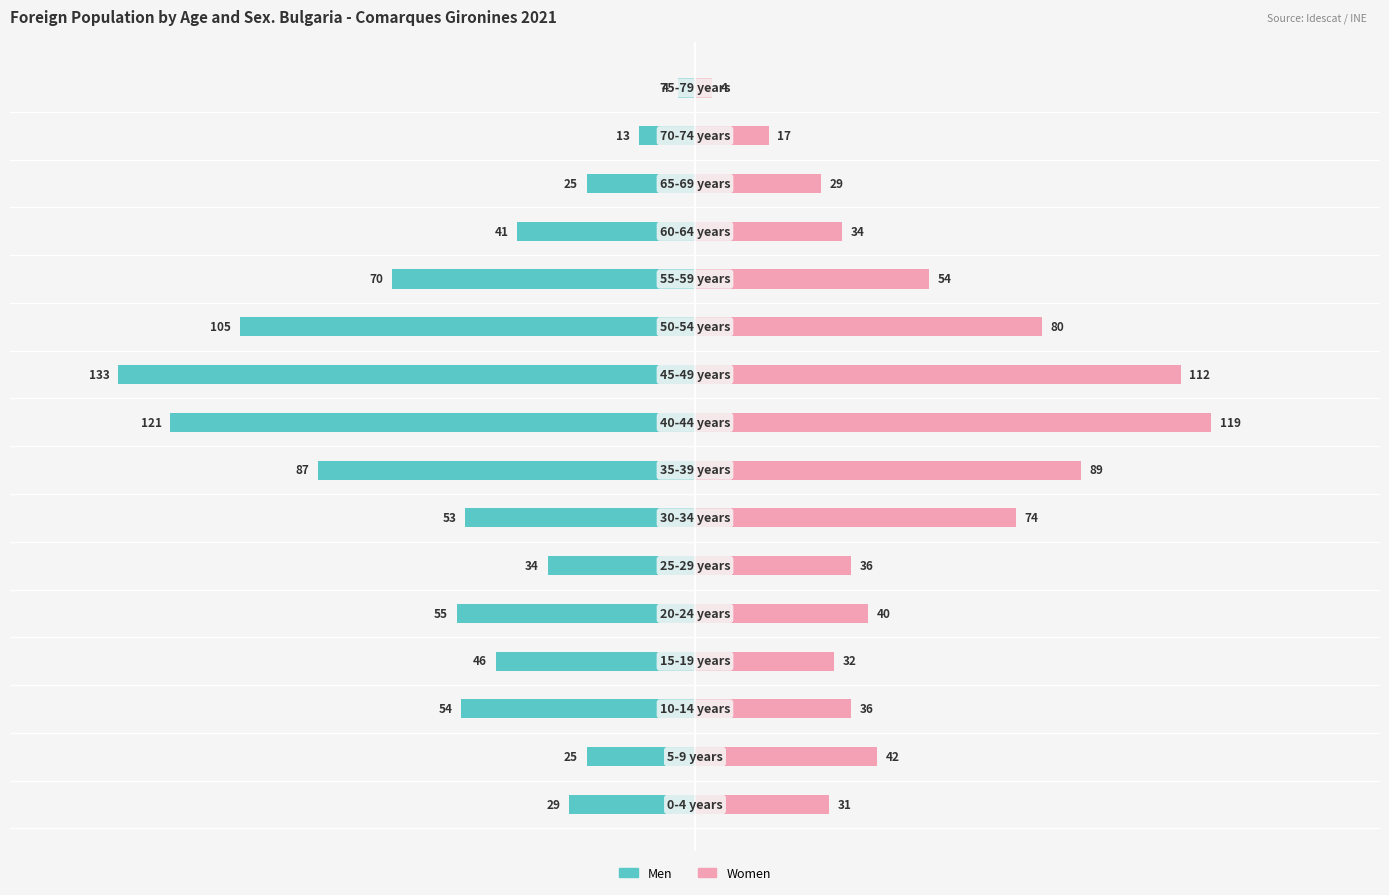

How many bars are there in each group?

2